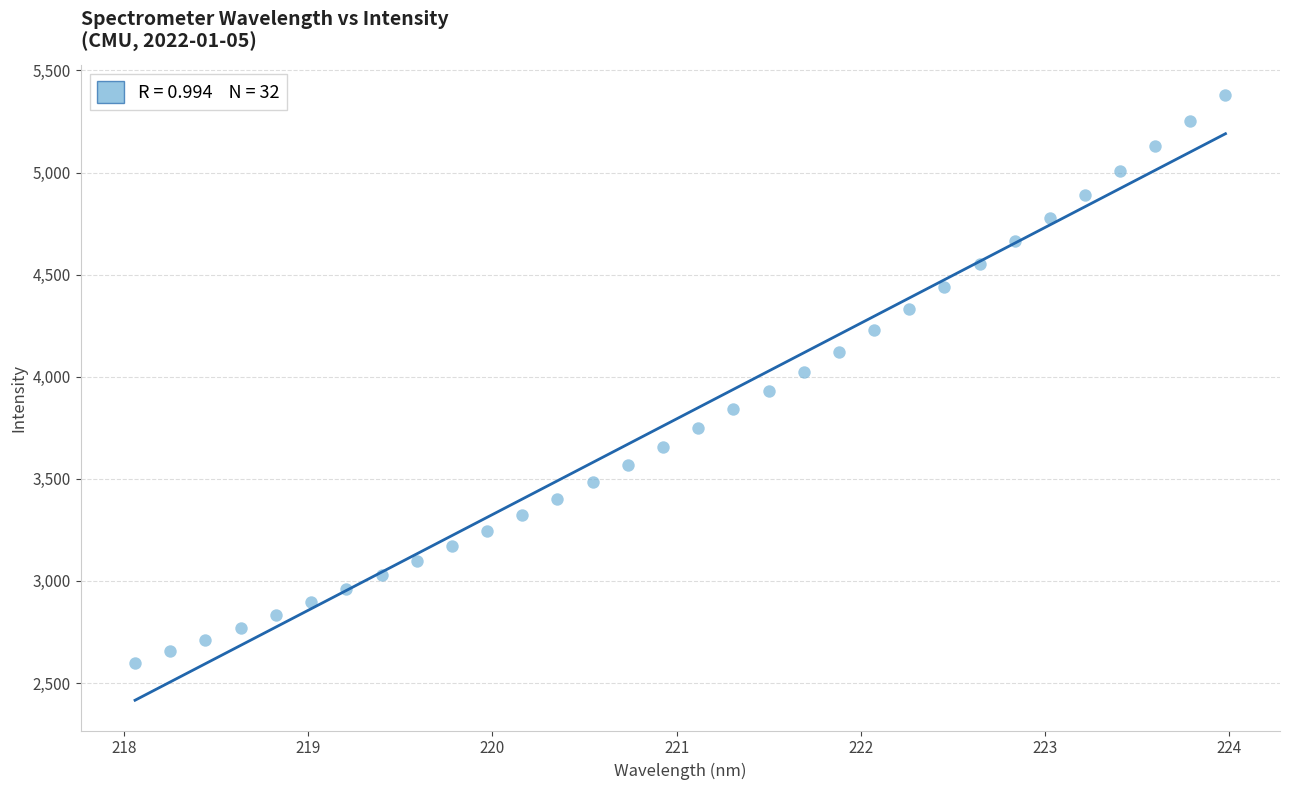

What is the range of X values (max minus min)?

5.9